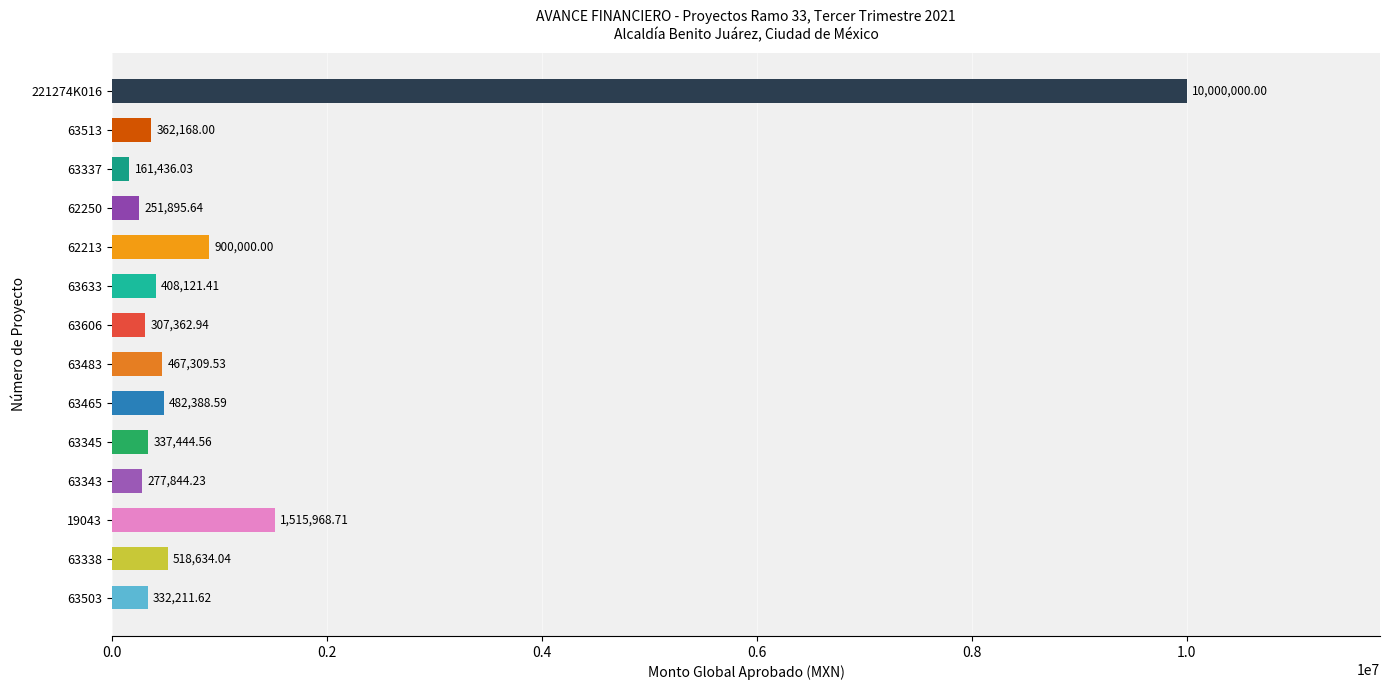

Which label corresponds to the largest value in the chart?

221274K016